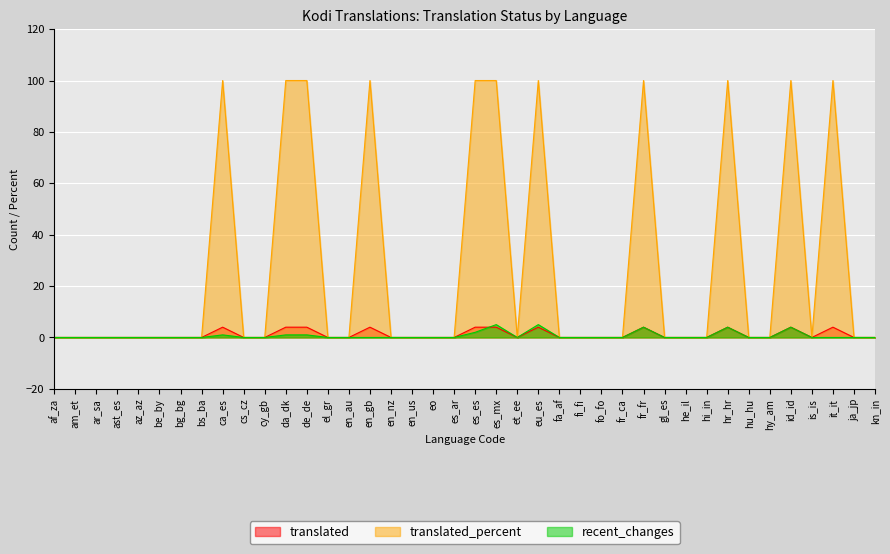

True or false: translated_percent and translated cross at least once.

False